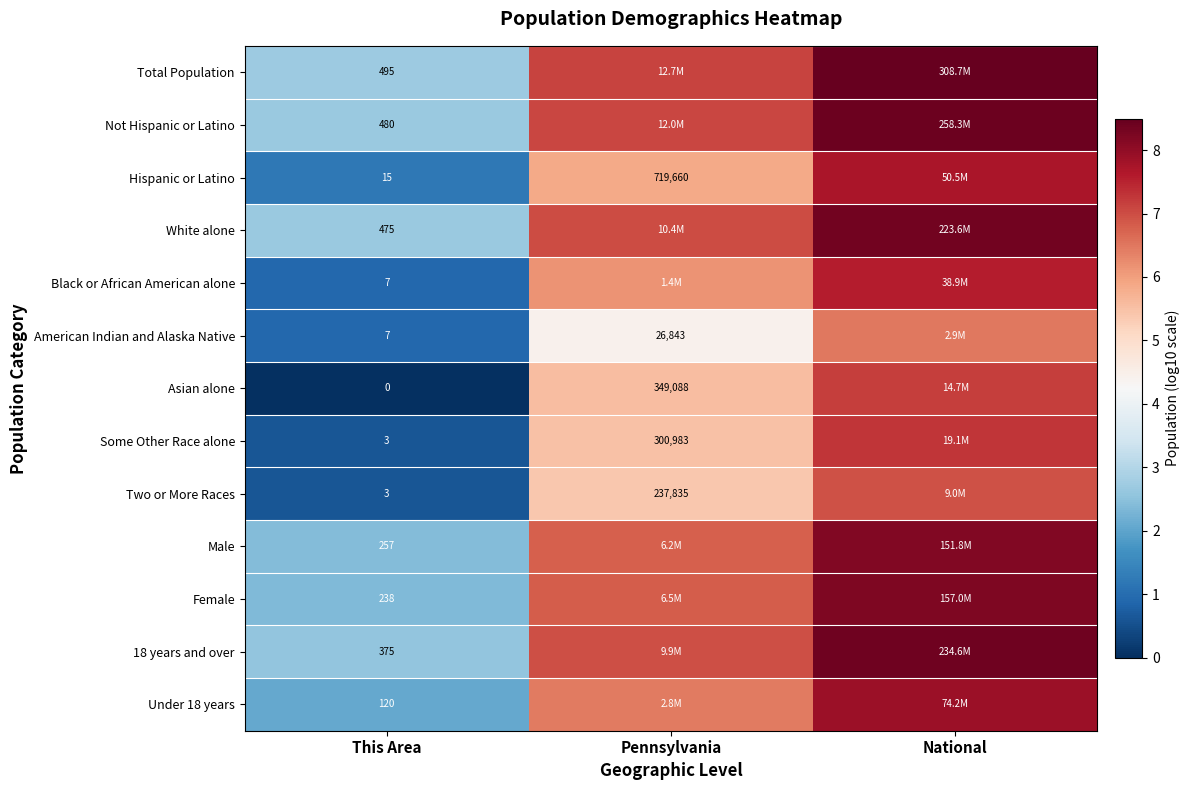

What is the difference between the maximum and minimum values in the Two or More Races series?

6.4